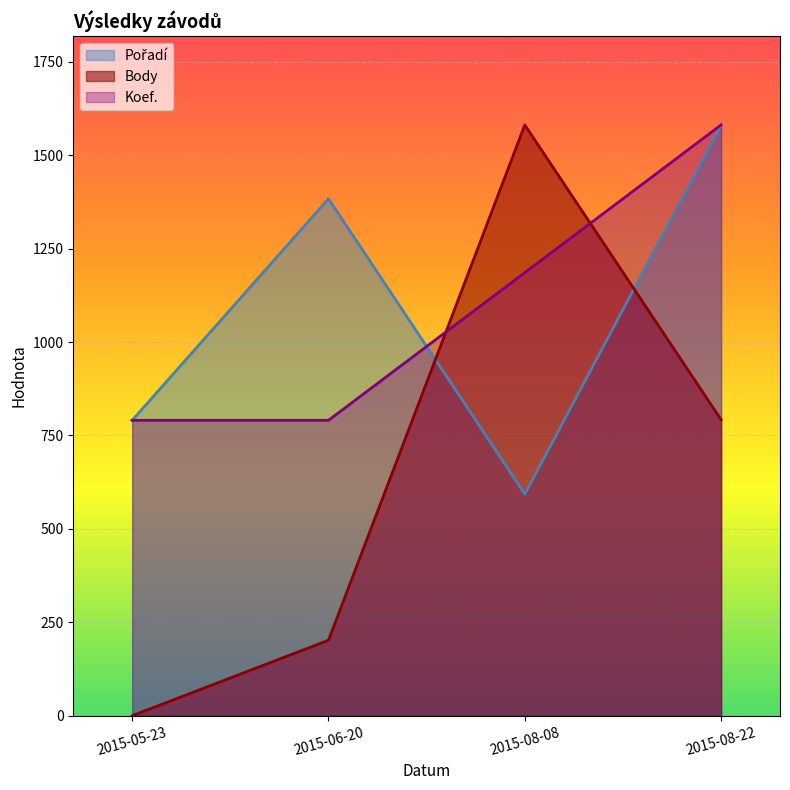

Reading left to right, transcribe all the data shown in this chart.

Pořadí: 2015-05-23=790.5	2015-06-20=1383.4	2015-08-08=592.9	2015-08-22=1581.0
Body: 2015-05-23=0.0	2015-06-20=202.0	2015-08-08=1581.0	2015-08-22=792.0
Koef.: 2015-05-23=790.5	2015-06-20=790.5	2015-08-08=1185.8	2015-08-22=1581.0